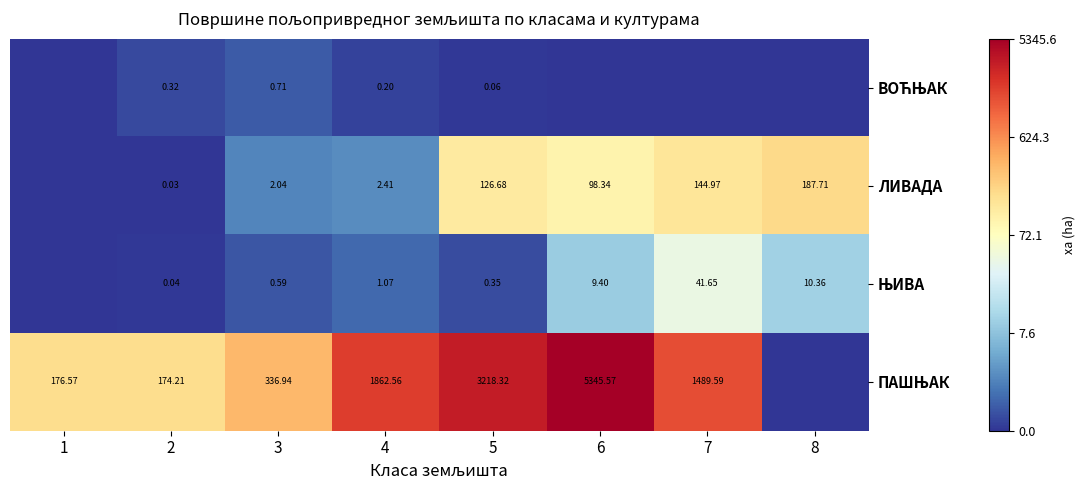

At which label does ПАШЊАК reach its minimum?

8